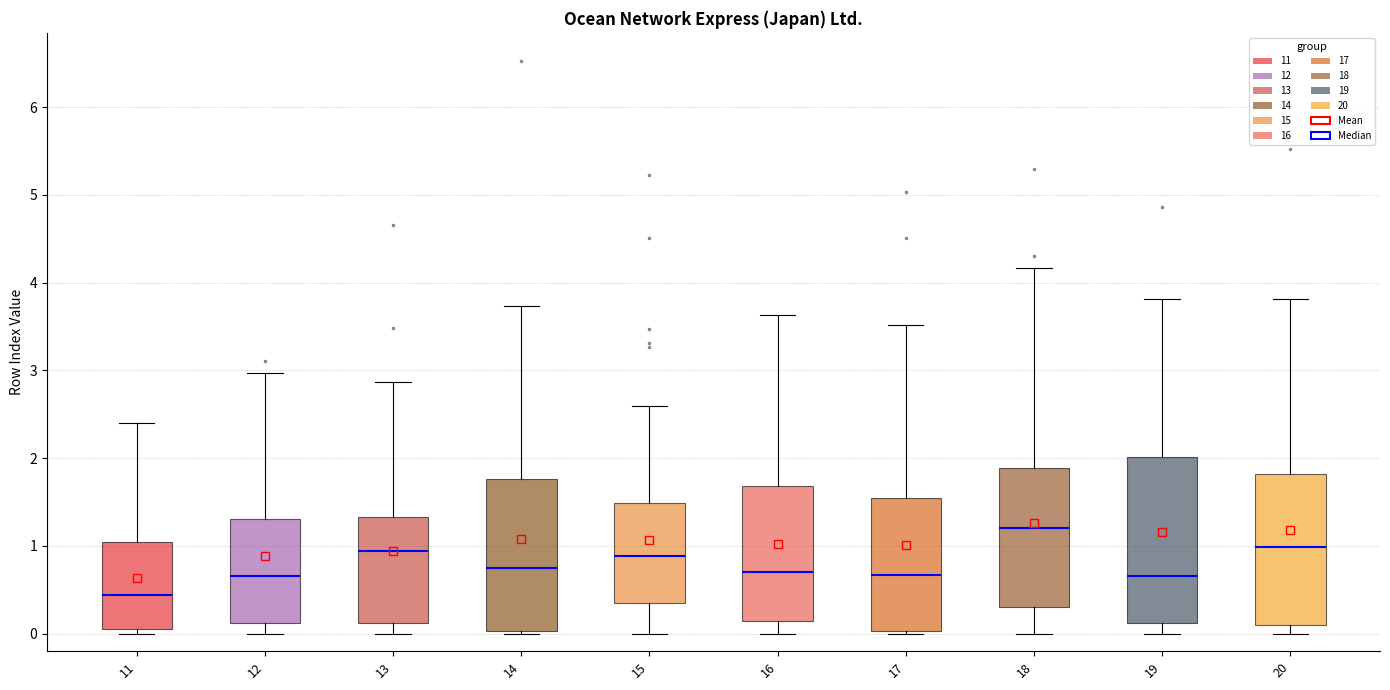

Which box is the tallest, from its lower edge to its upper edge?

19